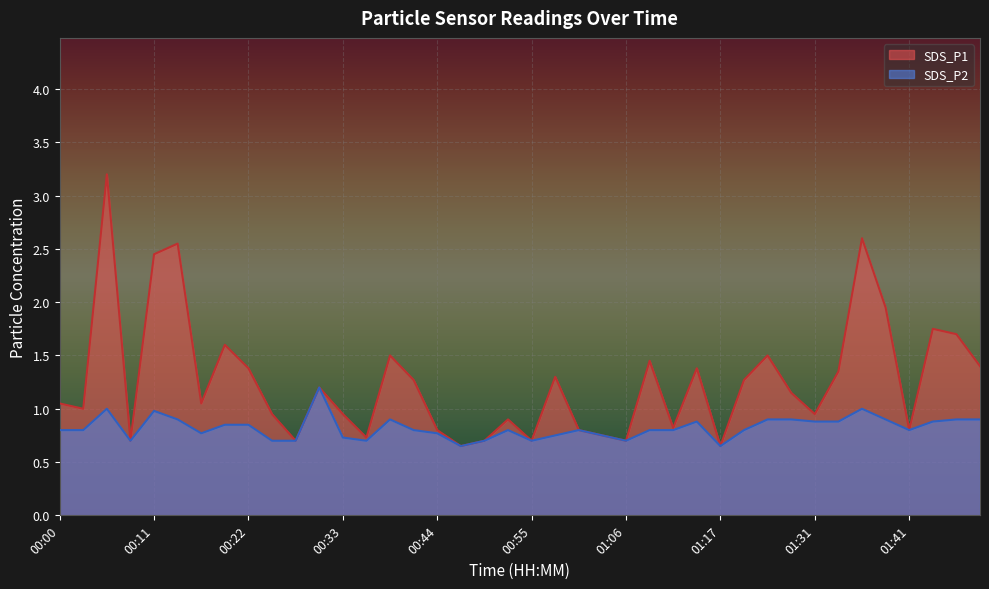

Between 00:19 and 00:22, which series saw the biggest shift?

SDS_P1